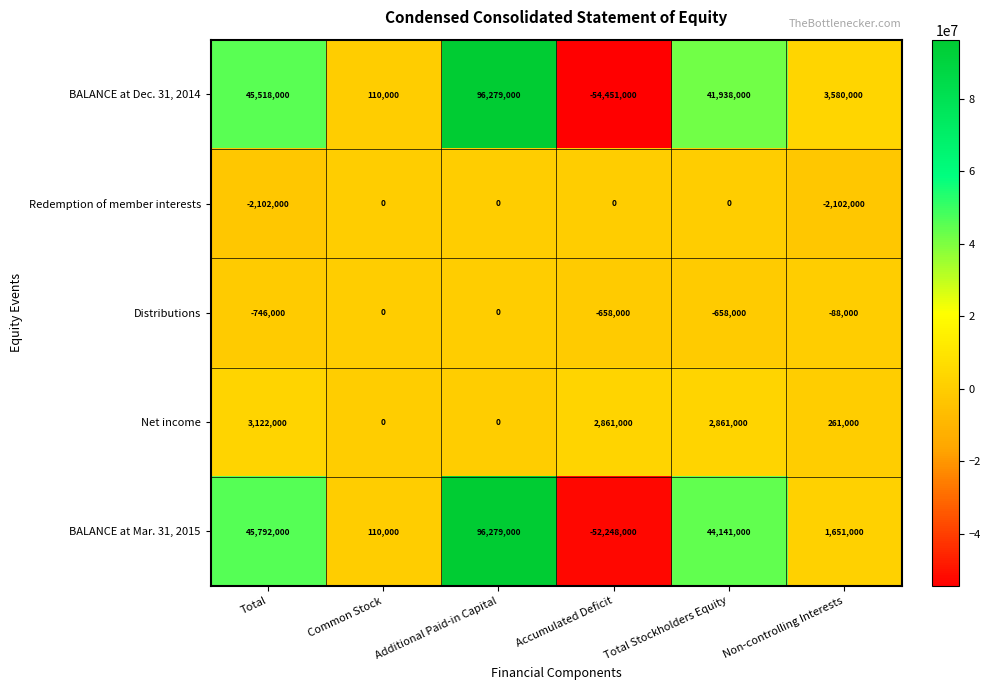

Reading left to right, extract all data points from this chart.

BALANCE at Dec. 31, 2014: 45518000	110000	96279000	-54451000	41938000	3580000
Redemption of member interests: -2102000	0	0	0	0	-2102000
Distributions: -746000	0	0	-658000	-658000	-88000
Net income: 3122000	0	0	2861000	2861000	261000
BALANCE at Mar. 31, 2015: 45792000	110000	96279000	-52248000	44141000	1651000